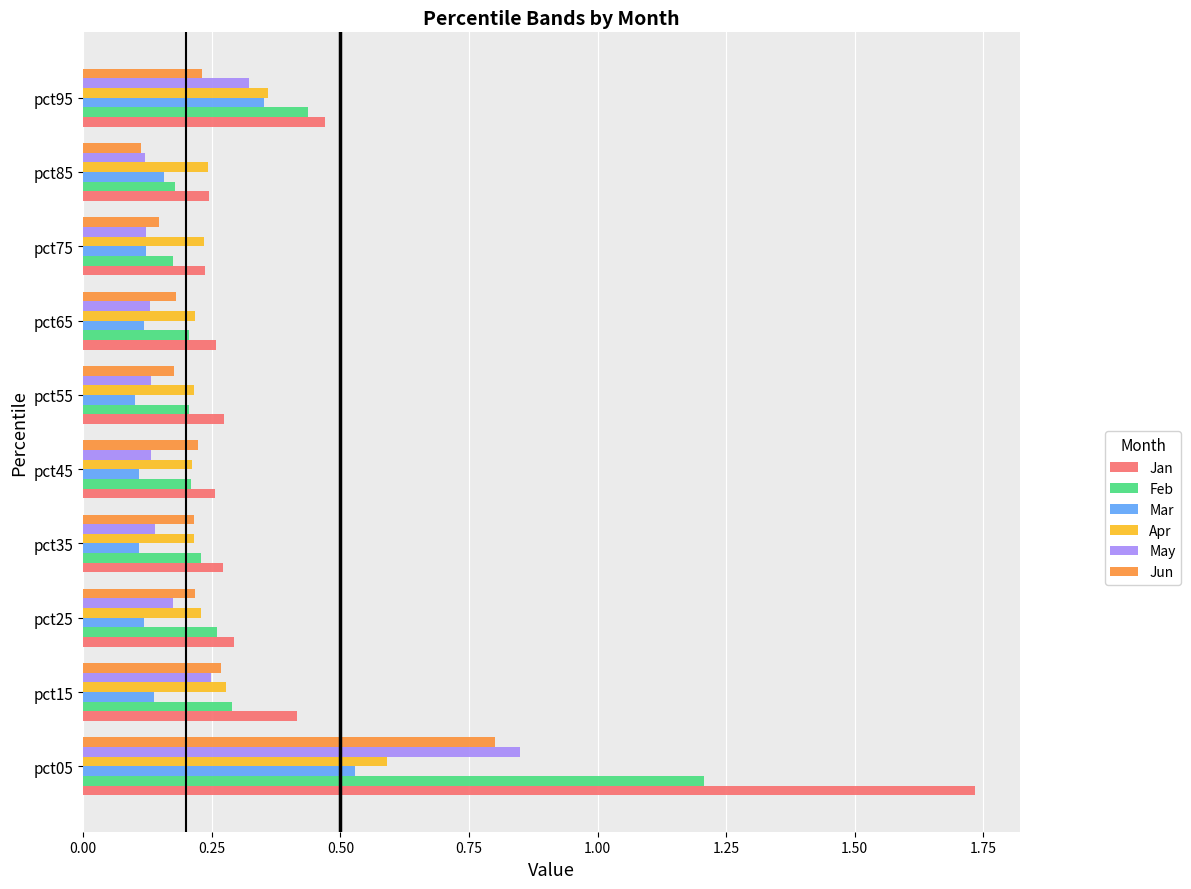

At which label does Apr reach its peak?

pct05